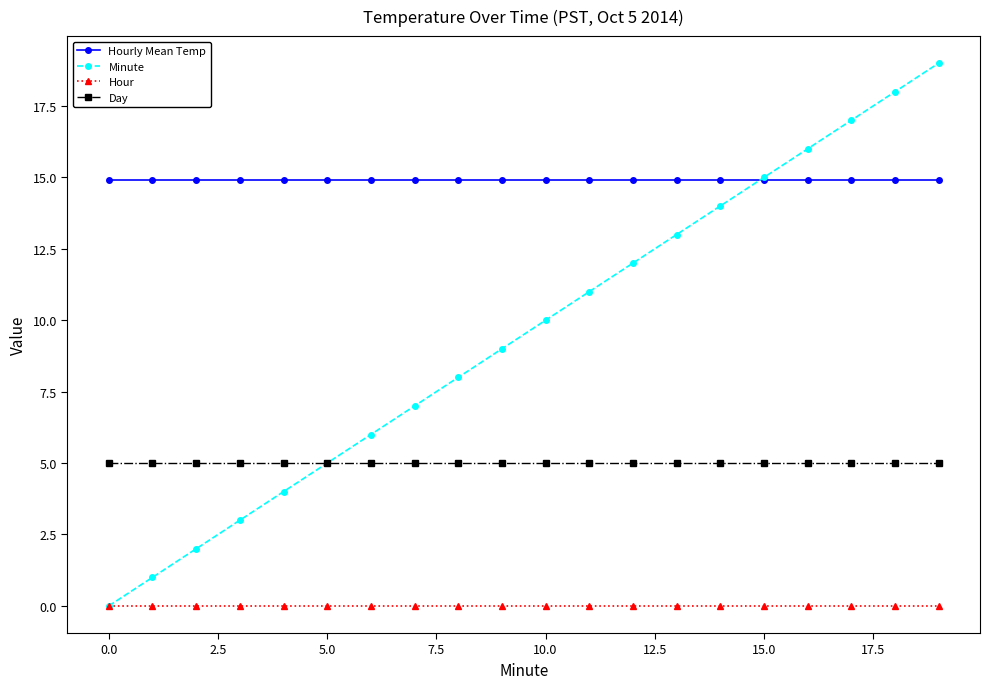

Rank the series by their average value, from highest to lowest.

Hourly Mean Temp, Minute, Day, Hour